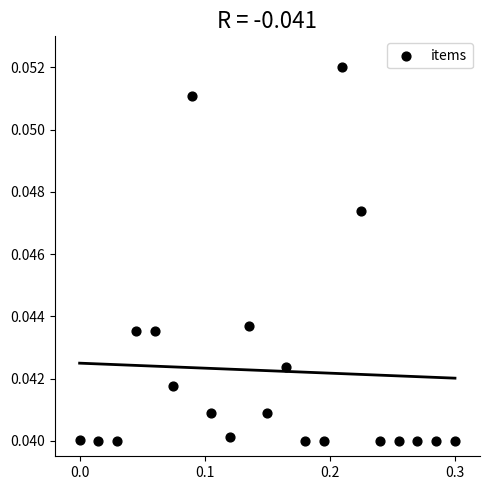

What is the range of X values (max minus min)?

0.3